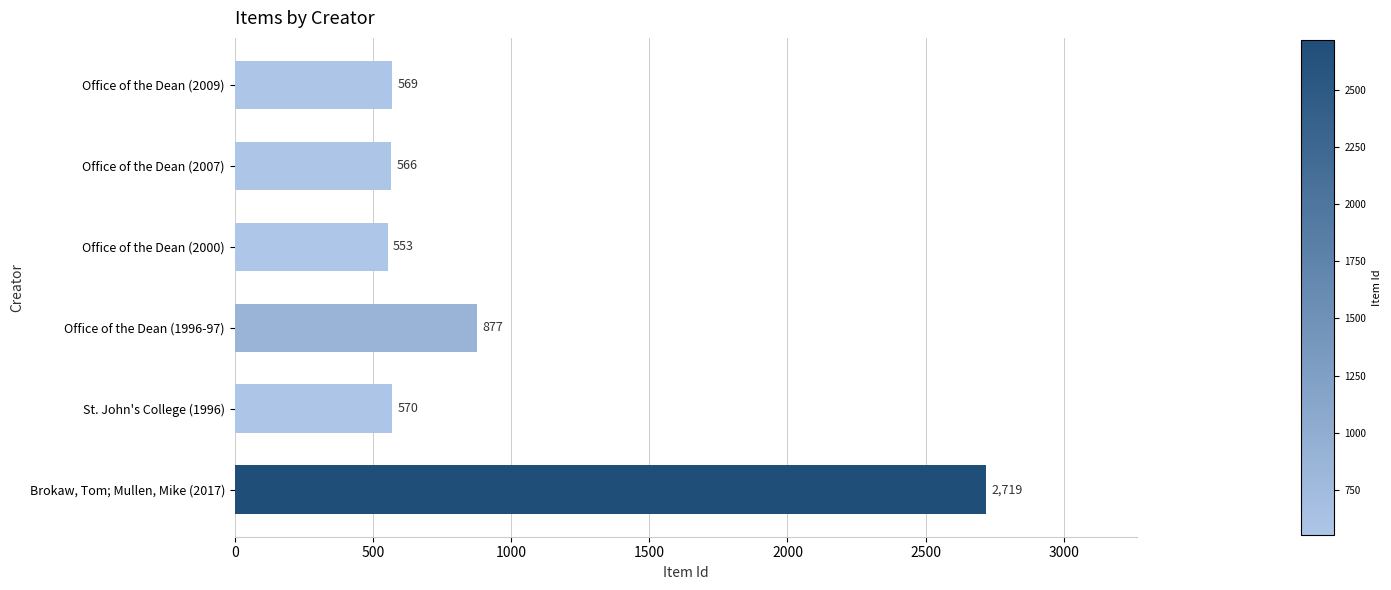

Reading bottom to top, what are all the values shown in this chart?

Brokaw, Tom; Mullen, Mike (2017)=2719	St. John's College (1996)=570	Office of the Dean (1996-97)=877	Office of the Dean (2000)=553	Office of the Dean (2007)=566	Office of the Dean (2009)=569